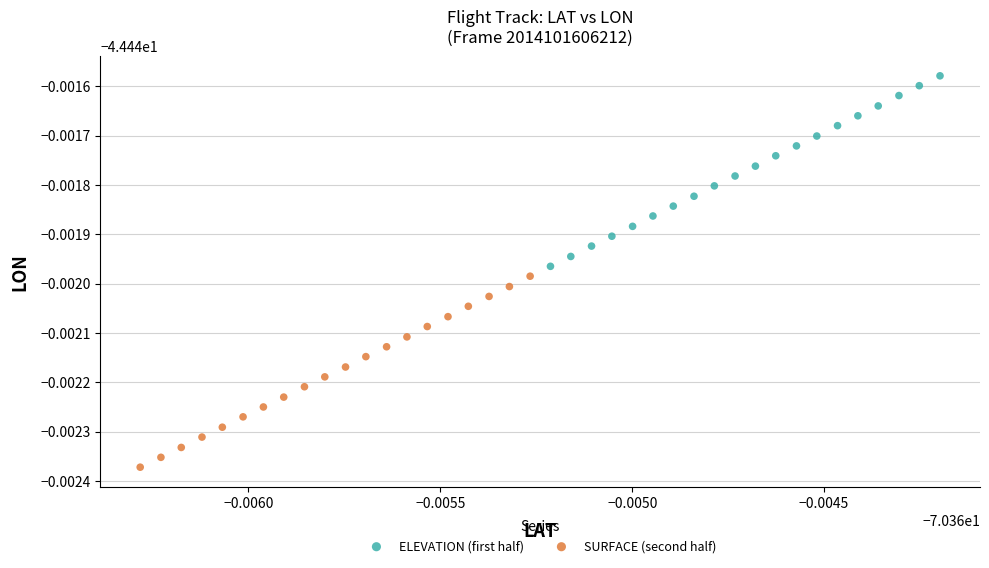

What are all the series names shown in the legend?

ELEVATION (first half), SURFACE (second half)